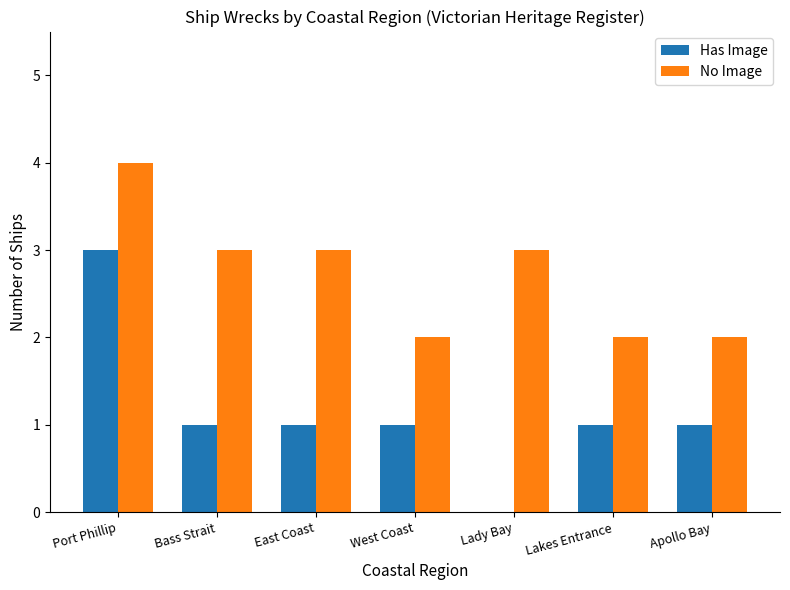

Reading left to right, transcribe all the data shown in this chart.

Has Image: Port Phillip=3	Bass Strait=1	East Coast=1	West Coast=1	Lady Bay=0	Lakes Entrance=1	Apollo Bay=1
No Image: Port Phillip=4	Bass Strait=3	East Coast=3	West Coast=2	Lady Bay=3	Lakes Entrance=2	Apollo Bay=2